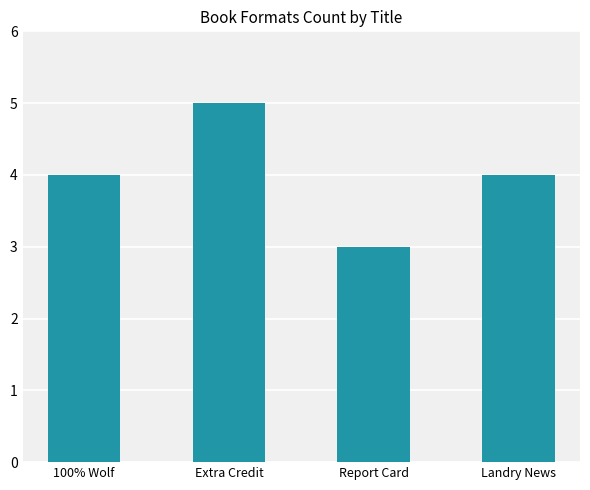

Which label corresponds to the smallest value in the chart?

Report Card